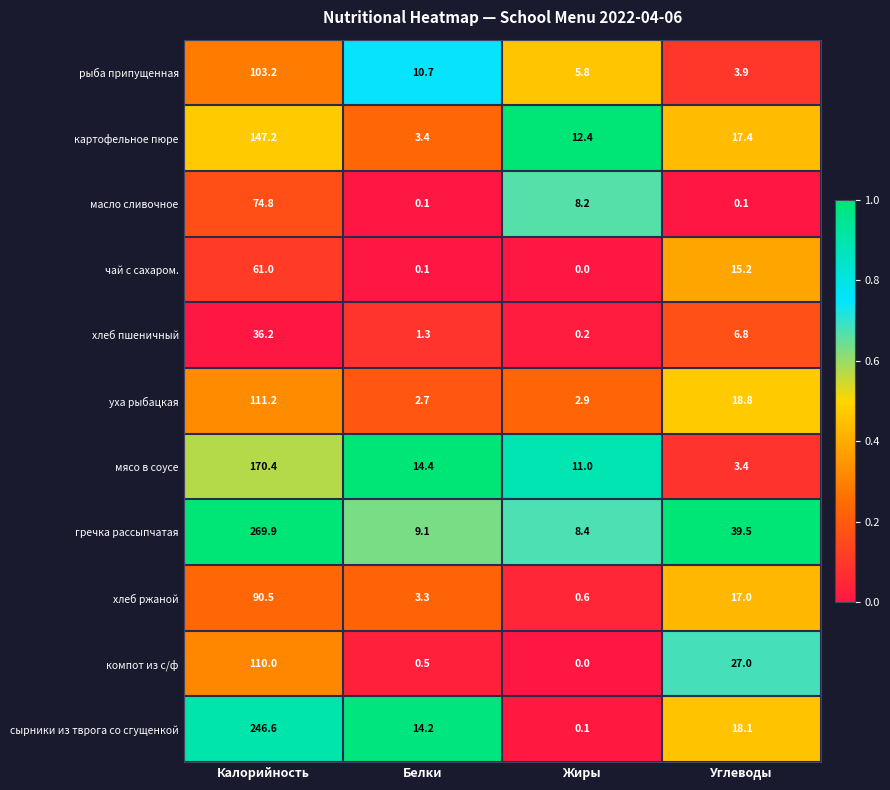

At which category is the sum across all series the highest?

Калорийность